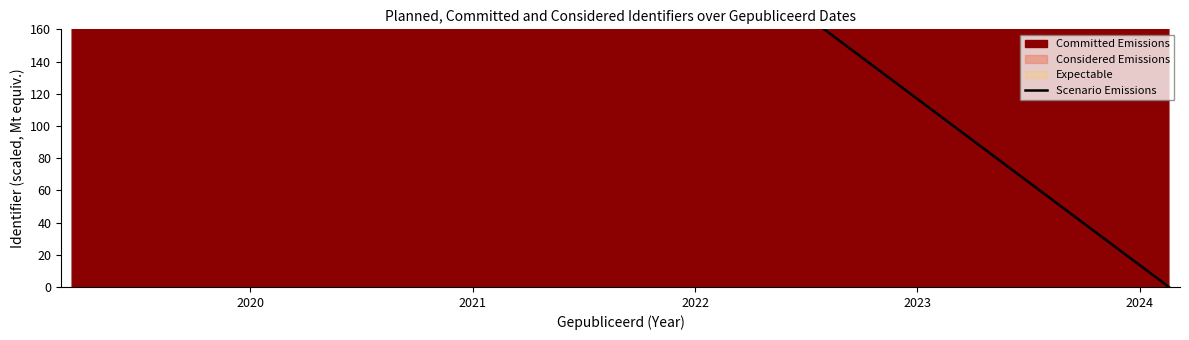

Between 2021 and 2020, which is larger?

2020